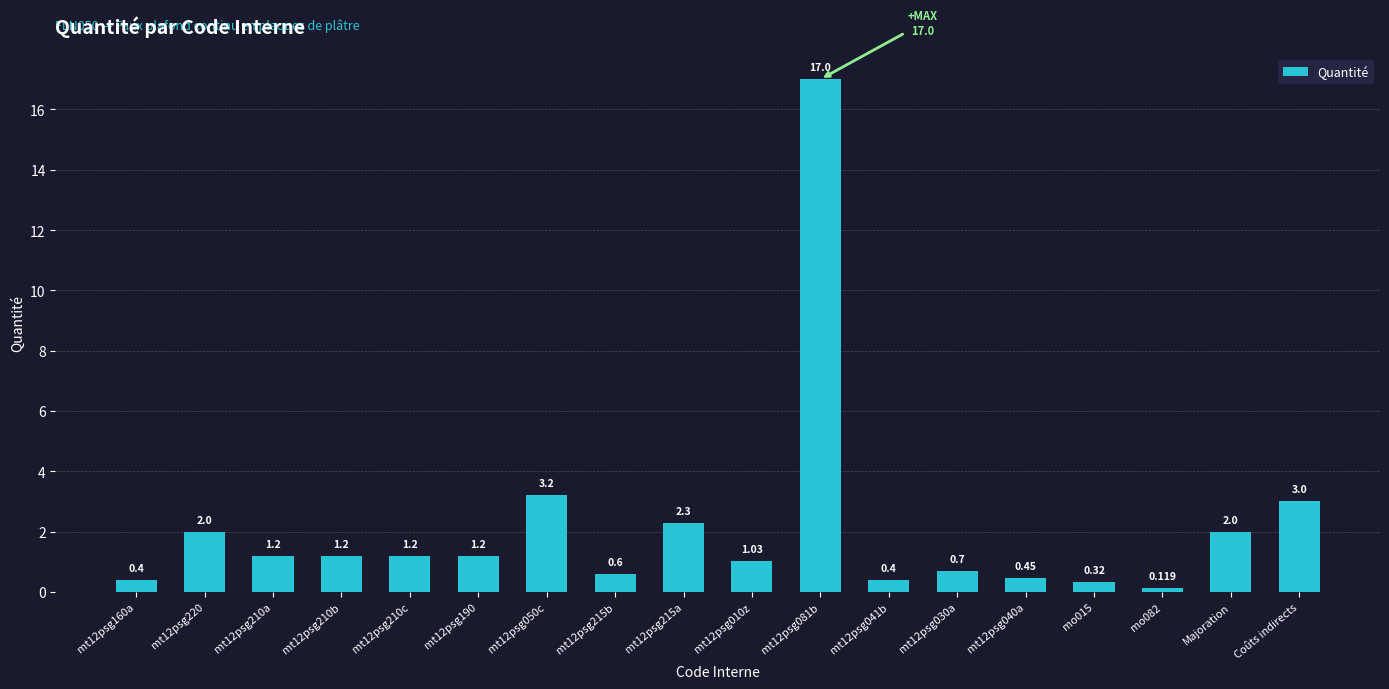

The value at mt12psg050c is 2.2. True or false?

False